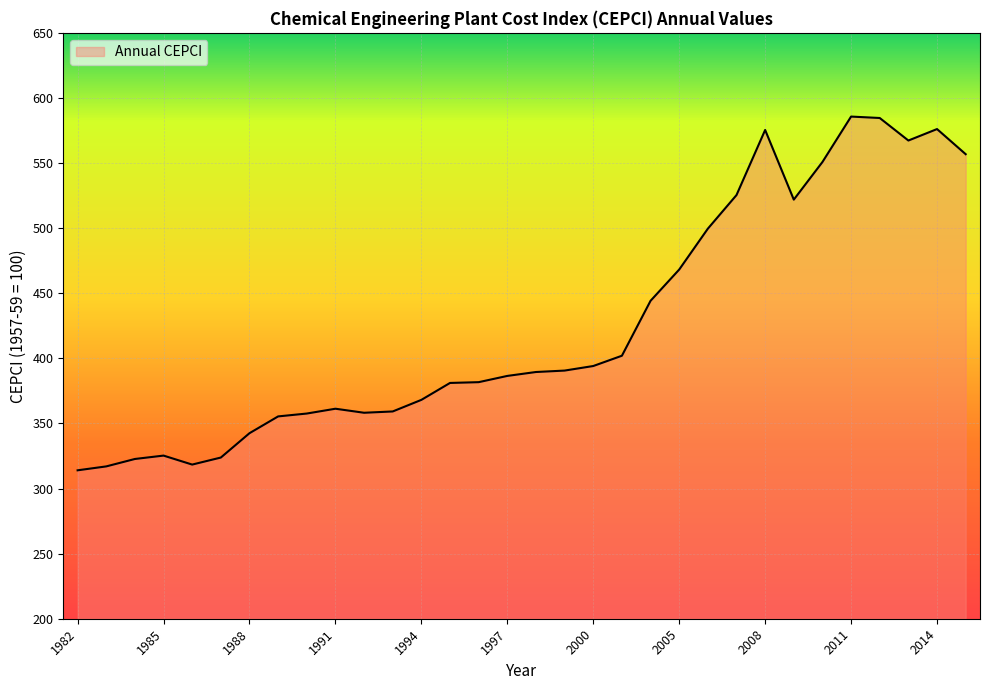

What is the smallest value displayed?

314.0